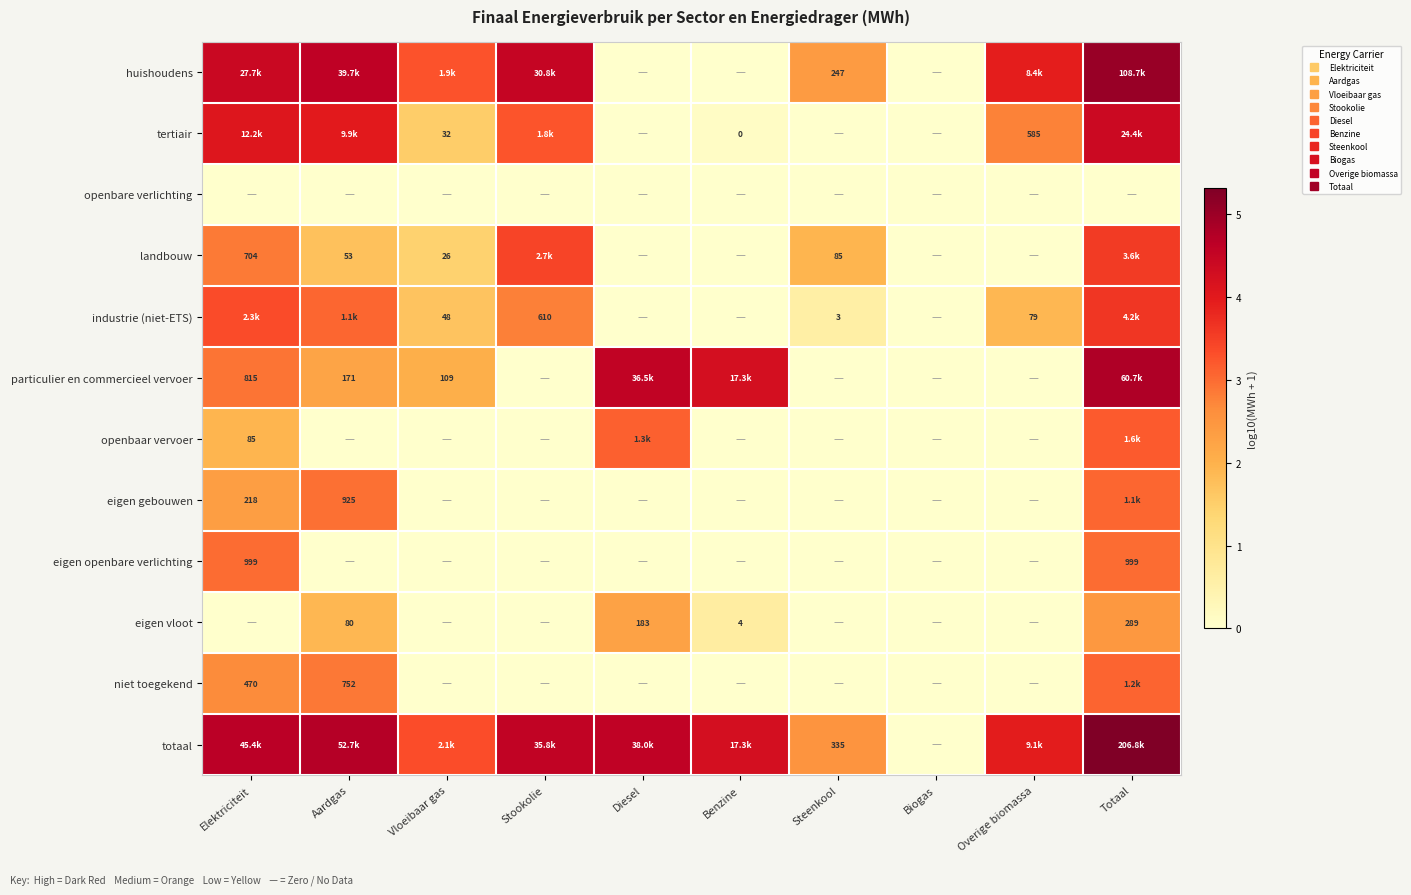

Which has a higher value, Aardgas or Biogas?

Aardgas